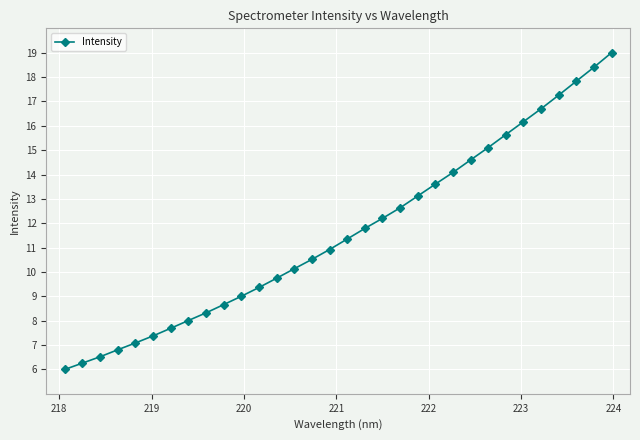

What is the greatest value displayed?

19.0